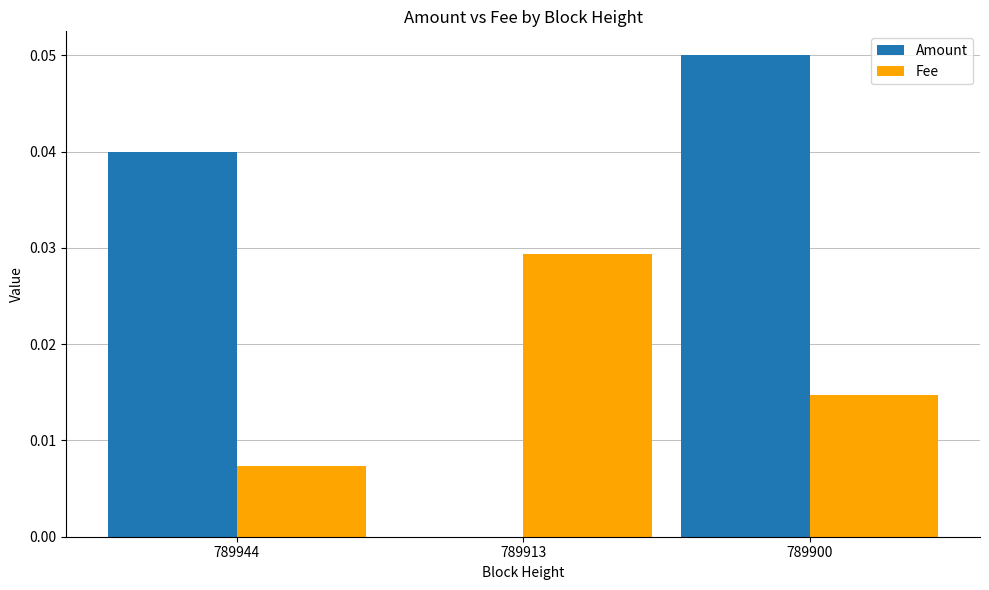

The Amount series shows 0.1 at 789944. True or false?

False